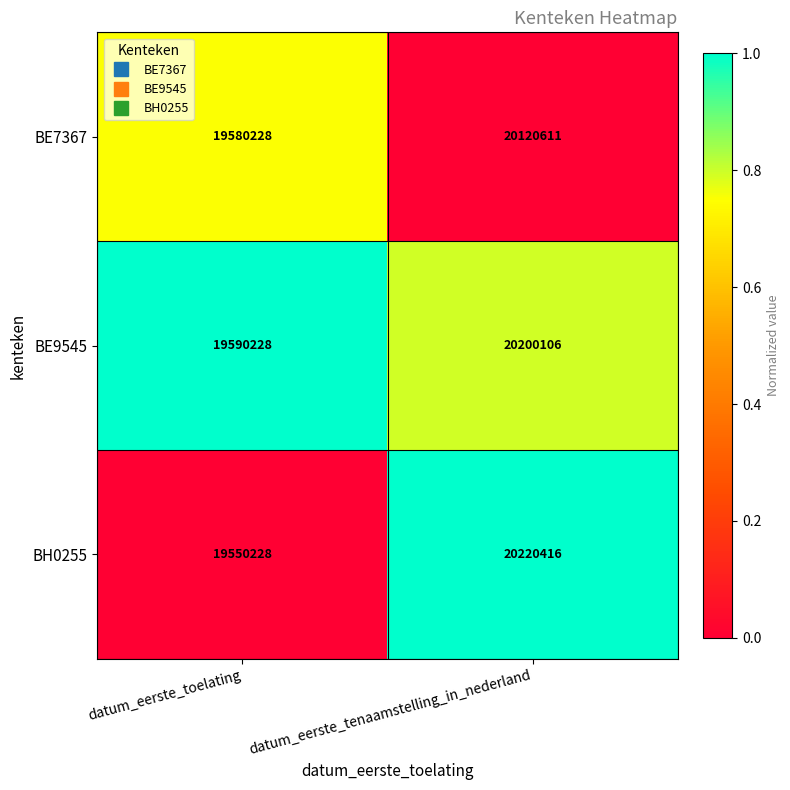

Which series has the widest spread of values?

BH0255